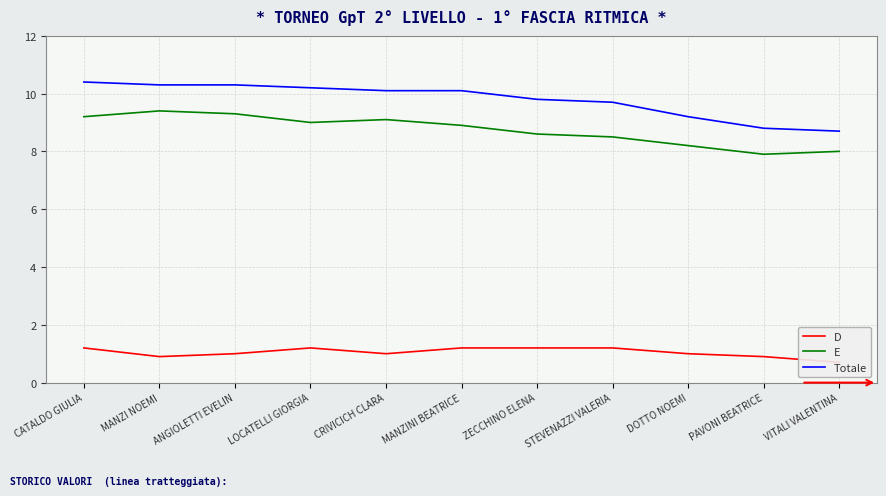

Between LOCATELLI GIORGIA and STEVENAZZI VALERIA, which series saw the biggest shift?

E